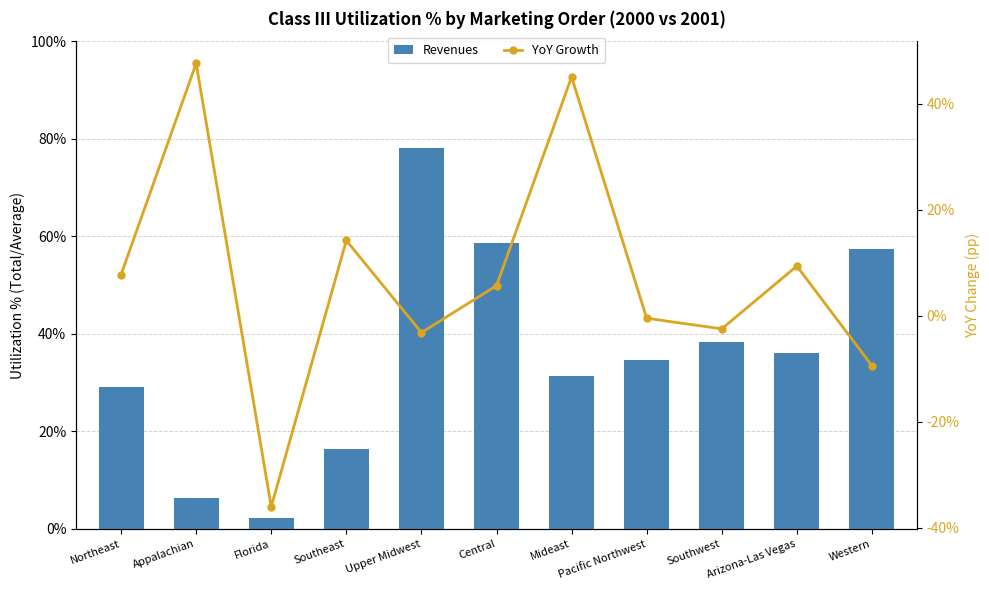

Which series has the largest total across all categories?

Revenues